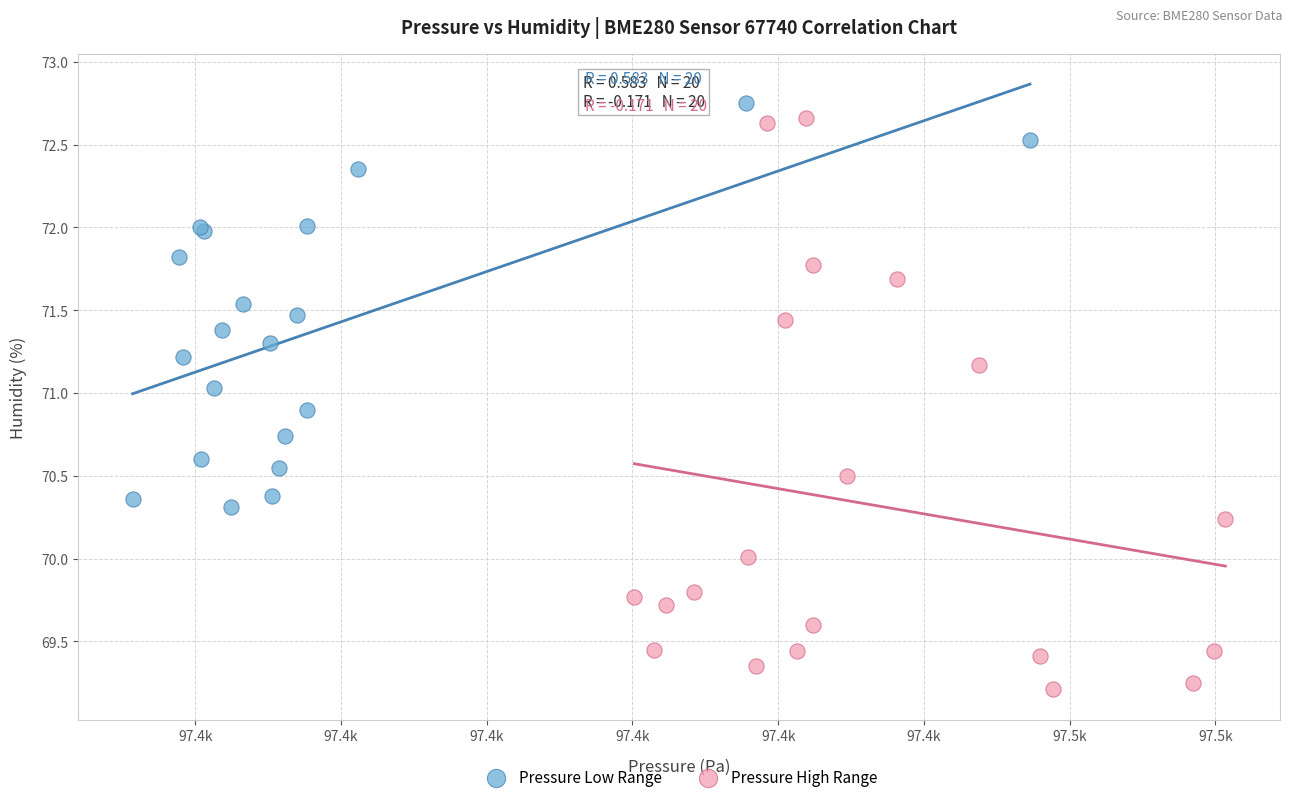

Which series reaches the minimum Y coordinate?

Pressure High Range